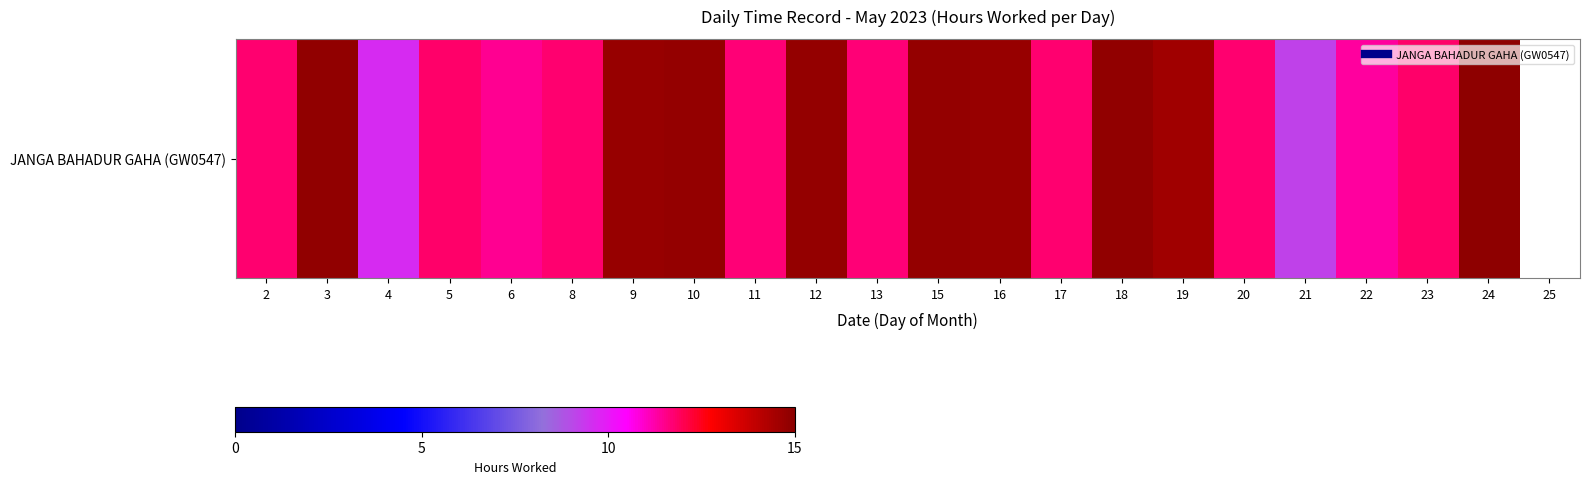

What is the maximum value shown in the chart?

14.9